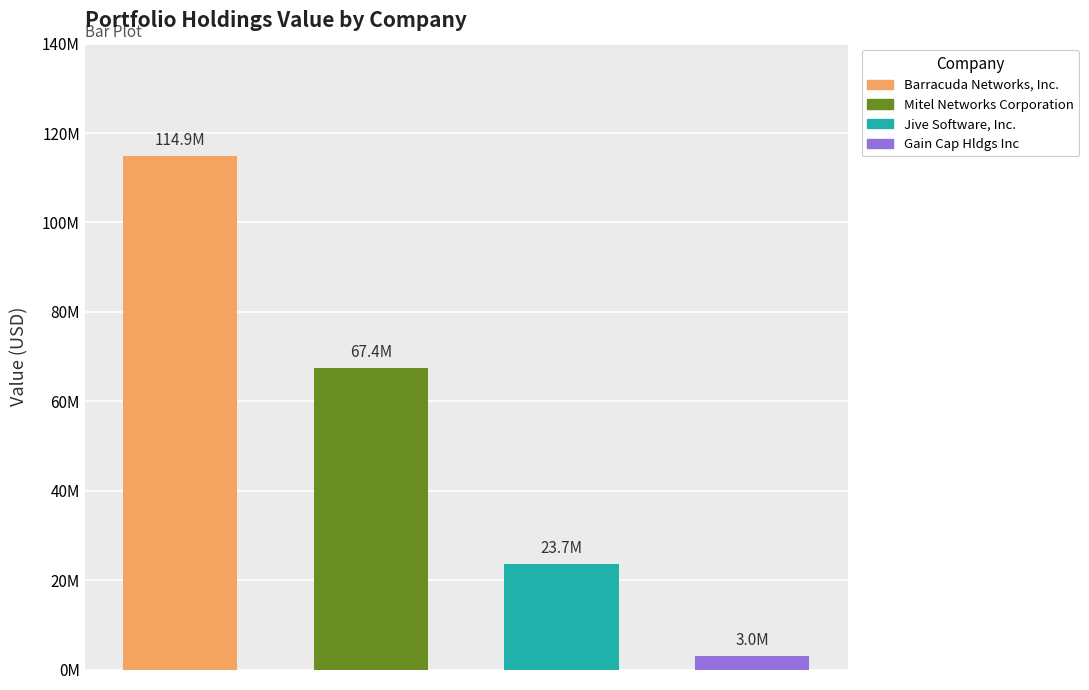

What is the difference between the values at Gain Cap Hldgs Inc and Barracuda Networks, Inc.?

111819000